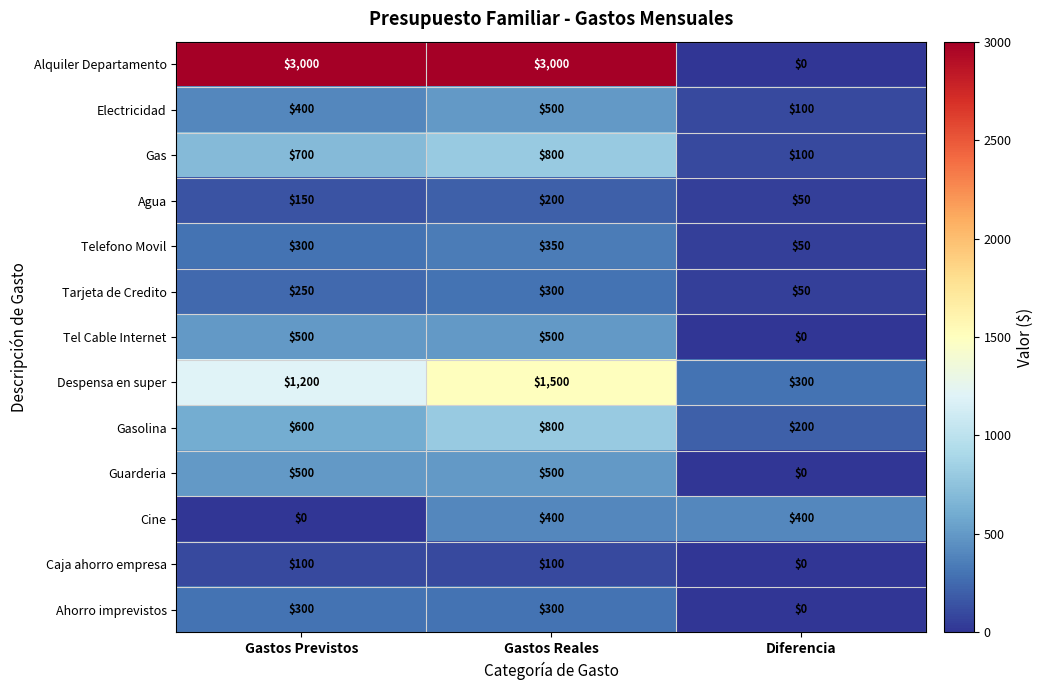

What is the difference between the highest and lowest values at Diferencia?

400